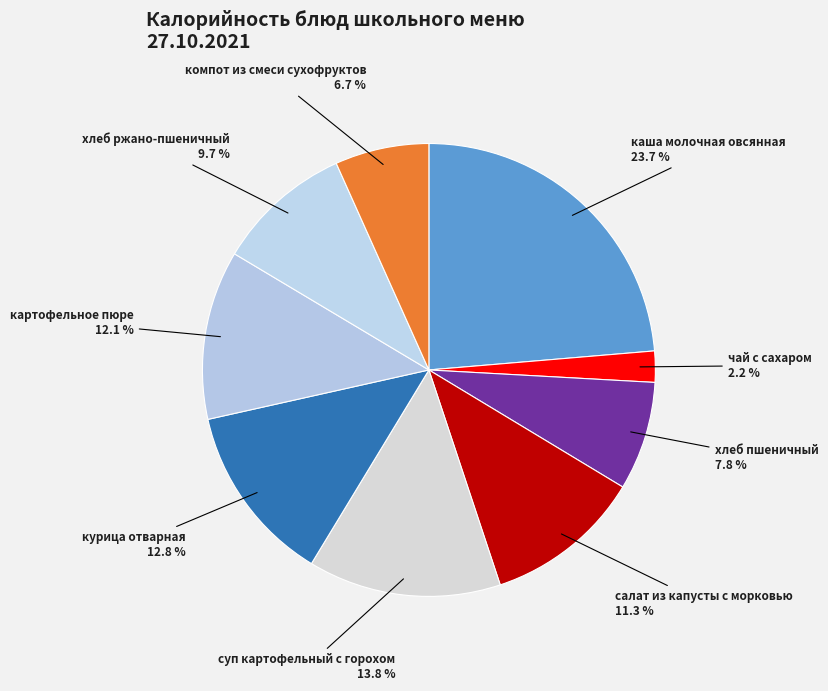

Between хлеб ржано-пшеничный and суп картофельный с горохом, which is larger?

суп картофельный с горохом